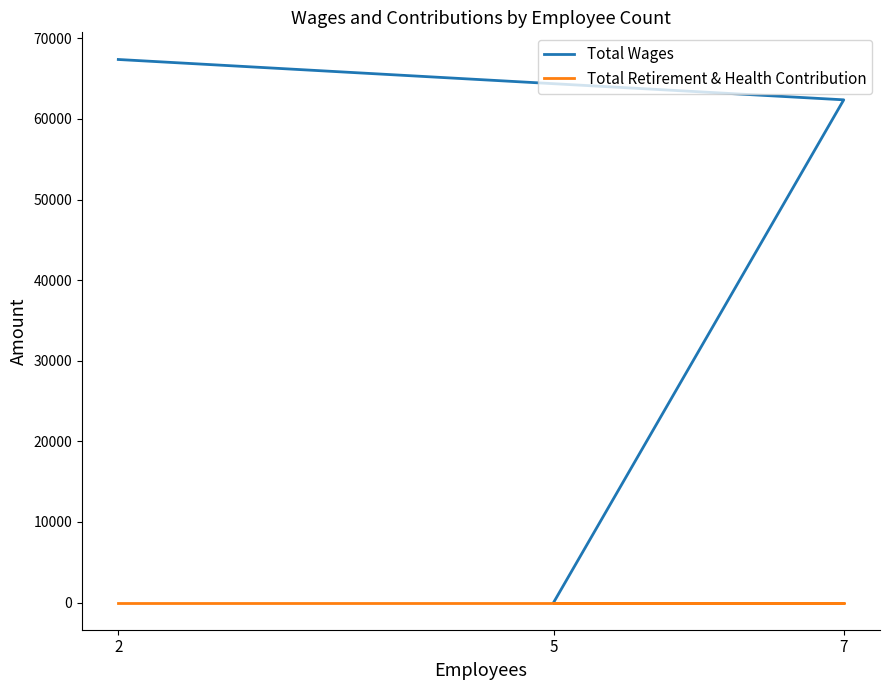

At which label is Total Retirement & Health Contribution closest to 0?

2